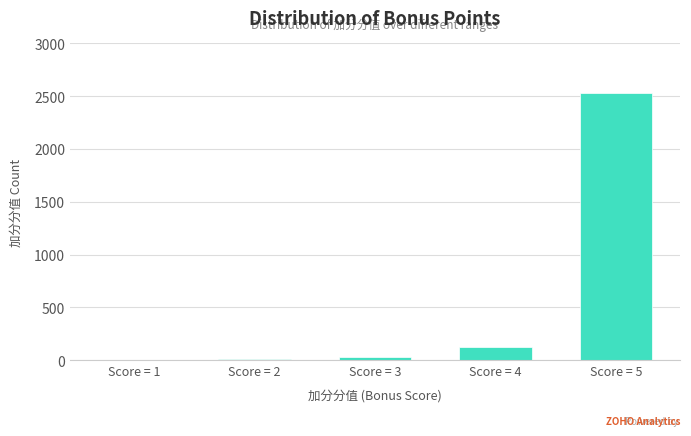

What is the greatest value displayed?

2534